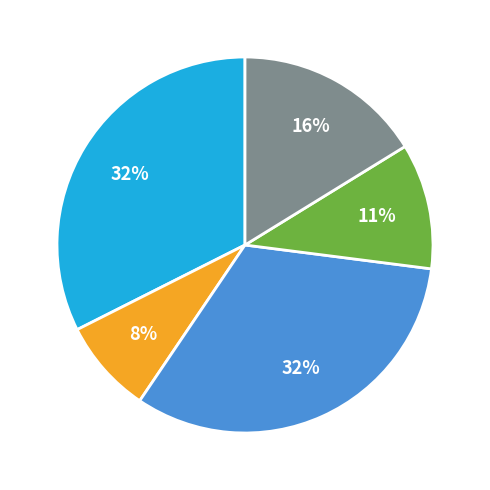

Is there any slice that represents more than half of the pie?

No